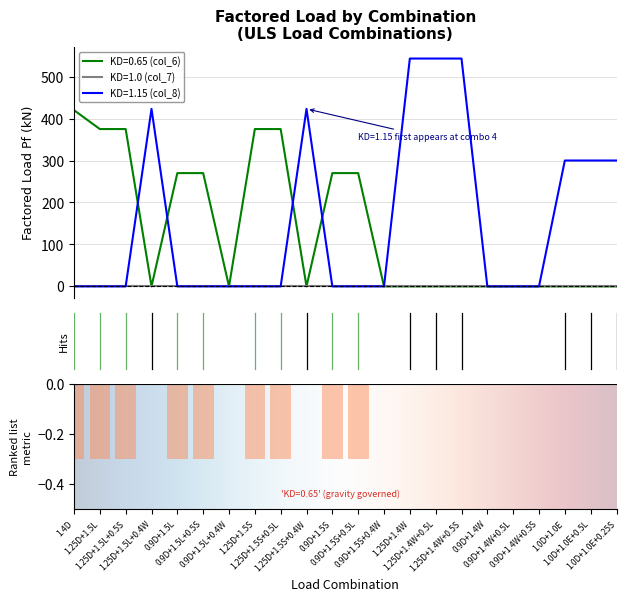

Which category has the highest value in the KD=1.15 (col_8) series?

1.25D+1.4W